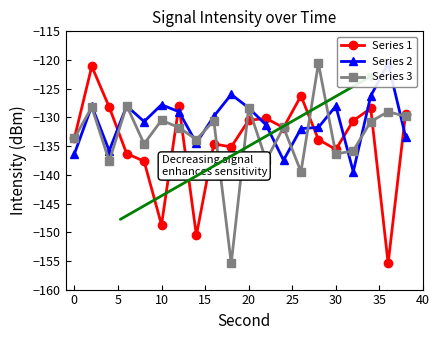

In Series 2, how many points are higher than both neighbors (excluding endpoints)?

6